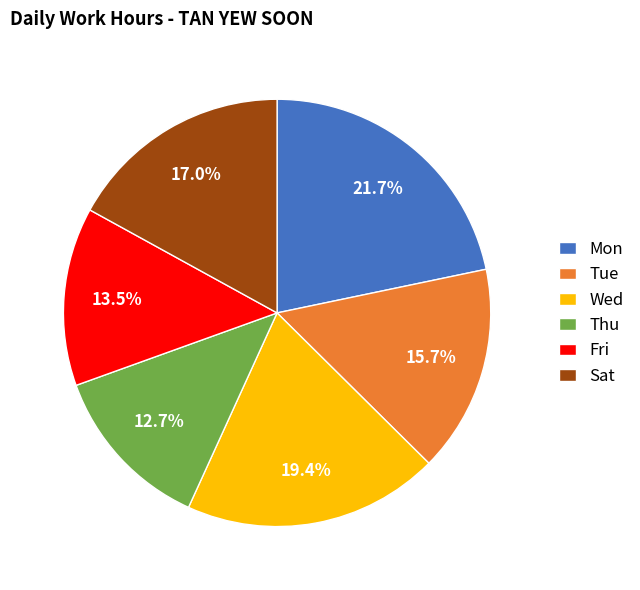

What percentage is NOT represented by Wed?

80.6%